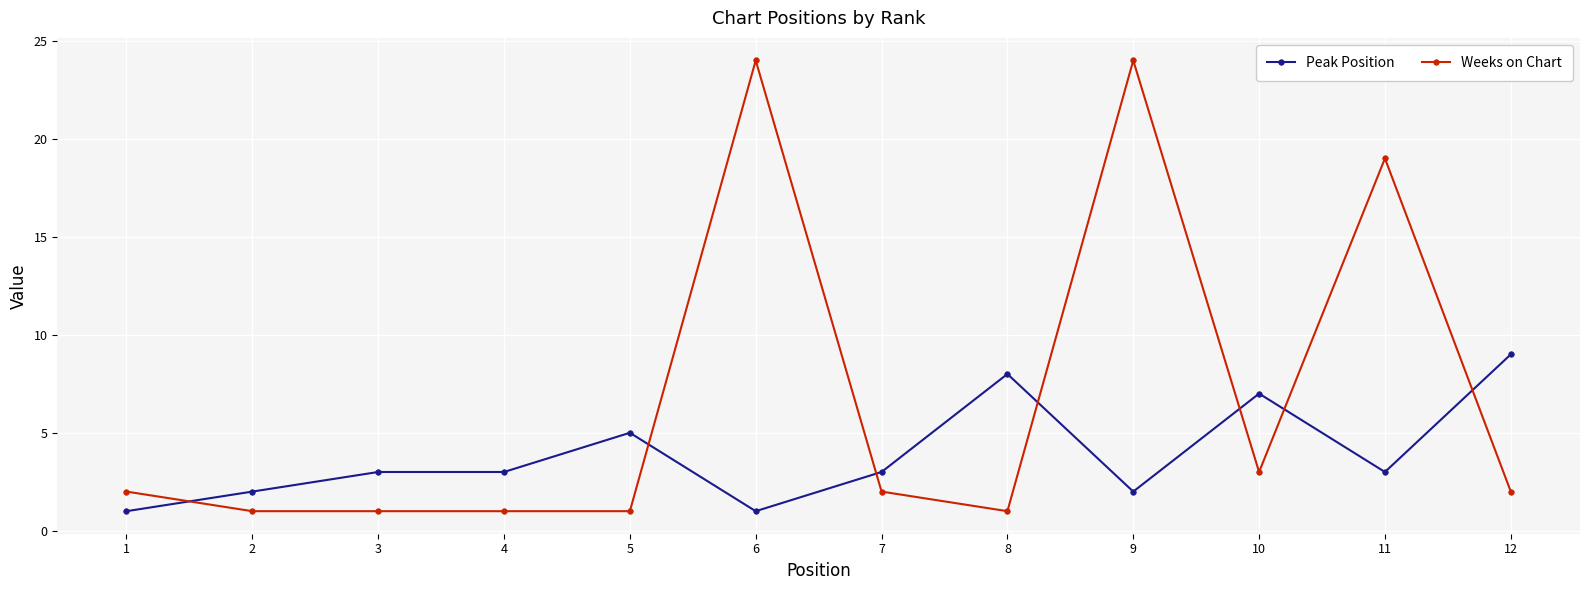

True or false: Weeks on Chart has more than 1 interior local peaks.

True